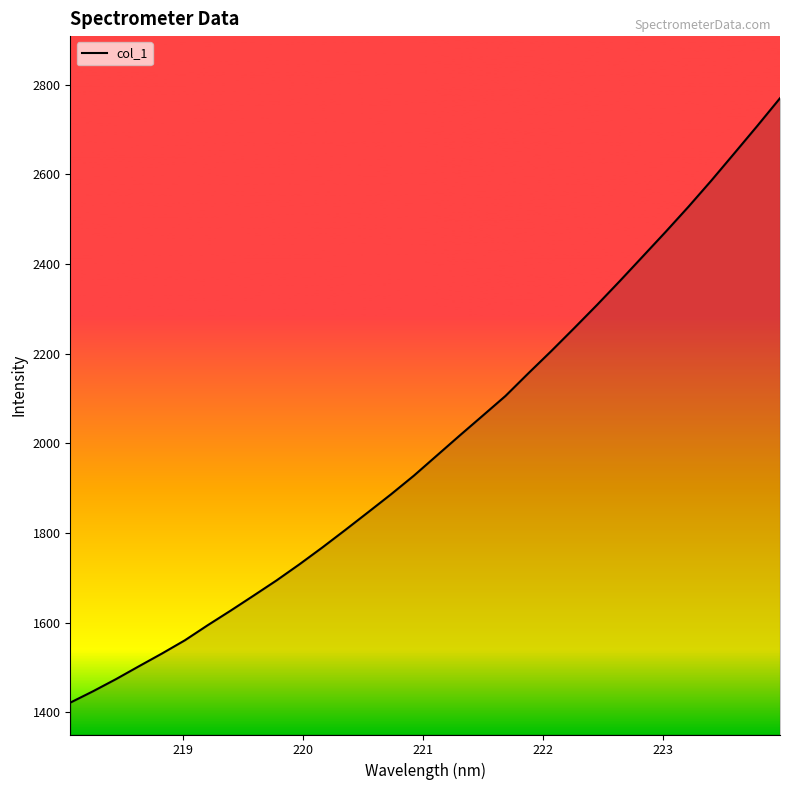

What is the difference between the maximum and minimum values?

1348.1